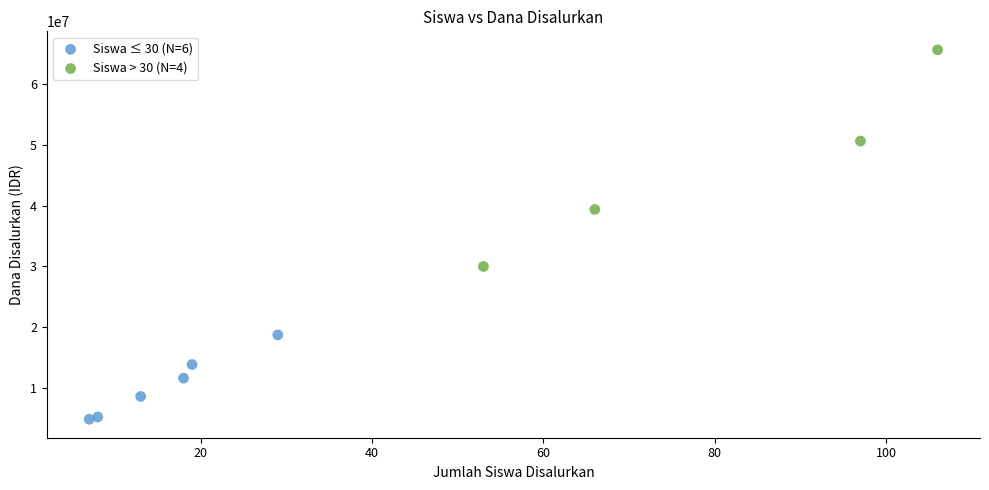

Which series reaches the minimum Y coordinate?

Siswa ≤ 30 (N=6)